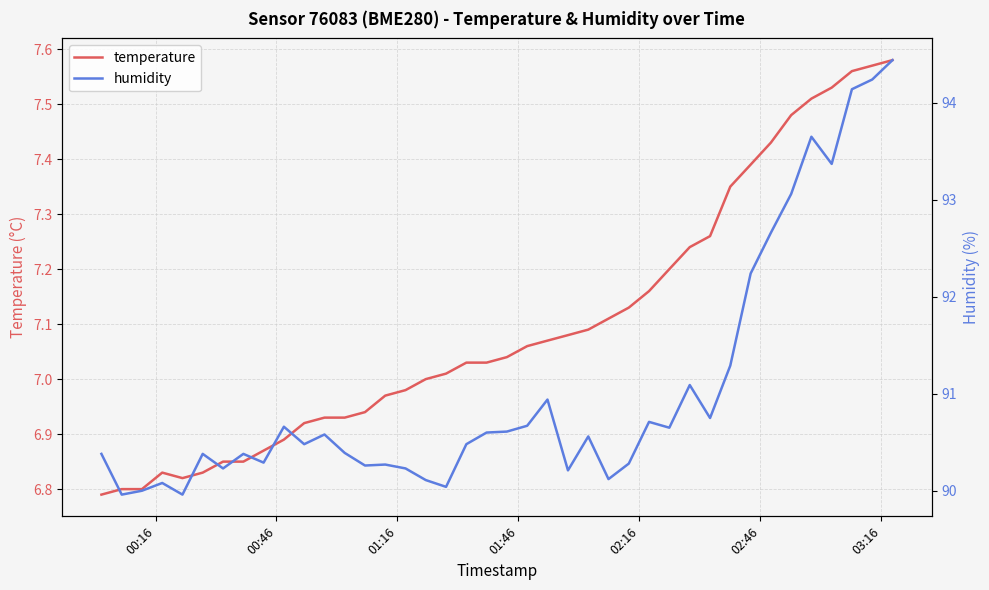

Is this an area chart (filled region under the line)?

No